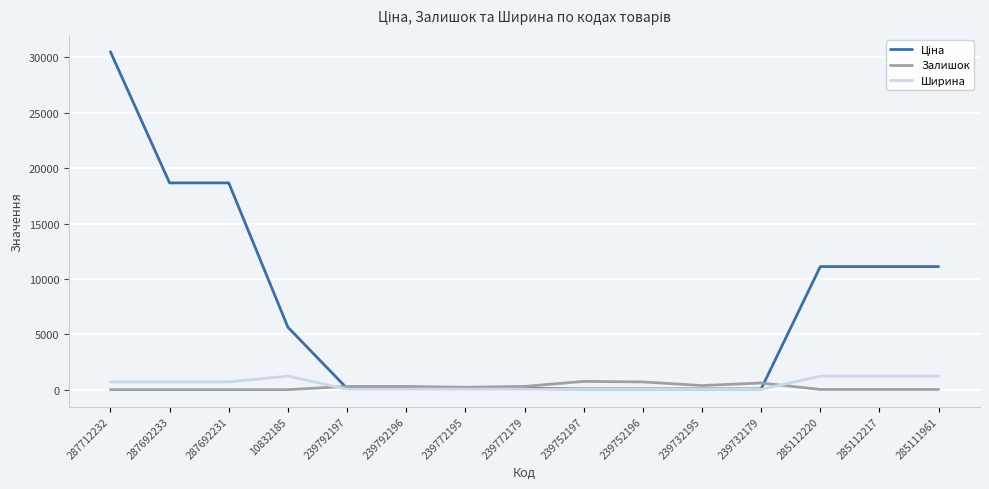

What is the maximum value for Залишок?

745.0